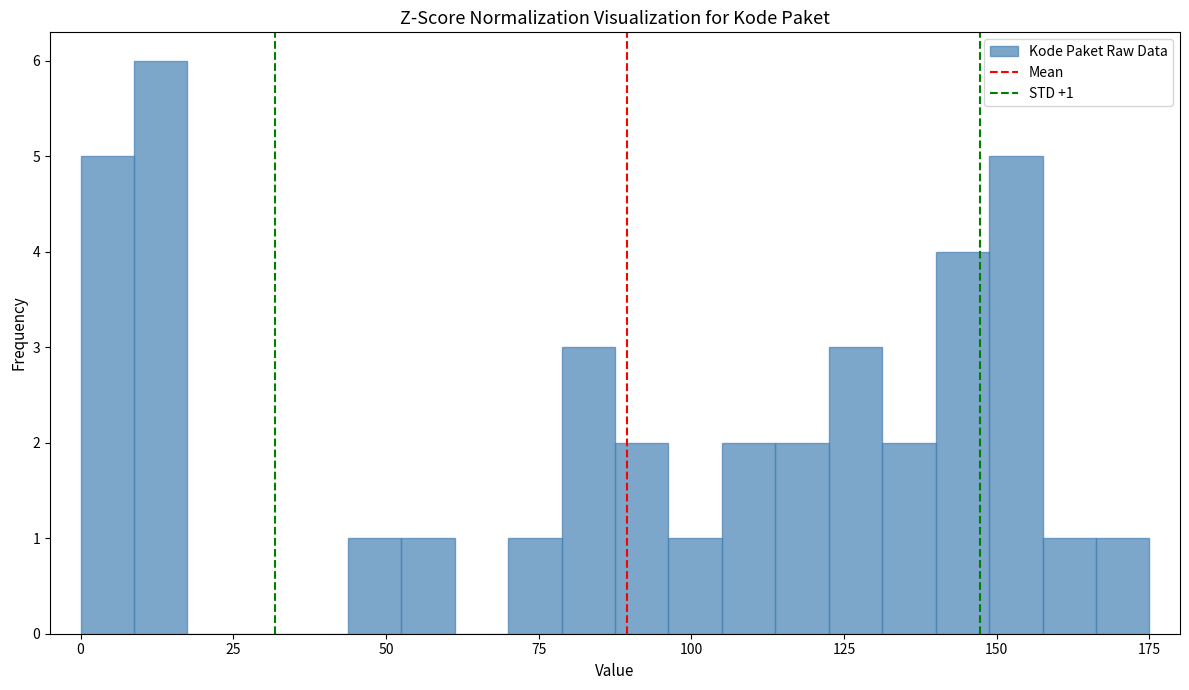

Read against the x-axis, roughly where is the centre of the tallest bar?

15